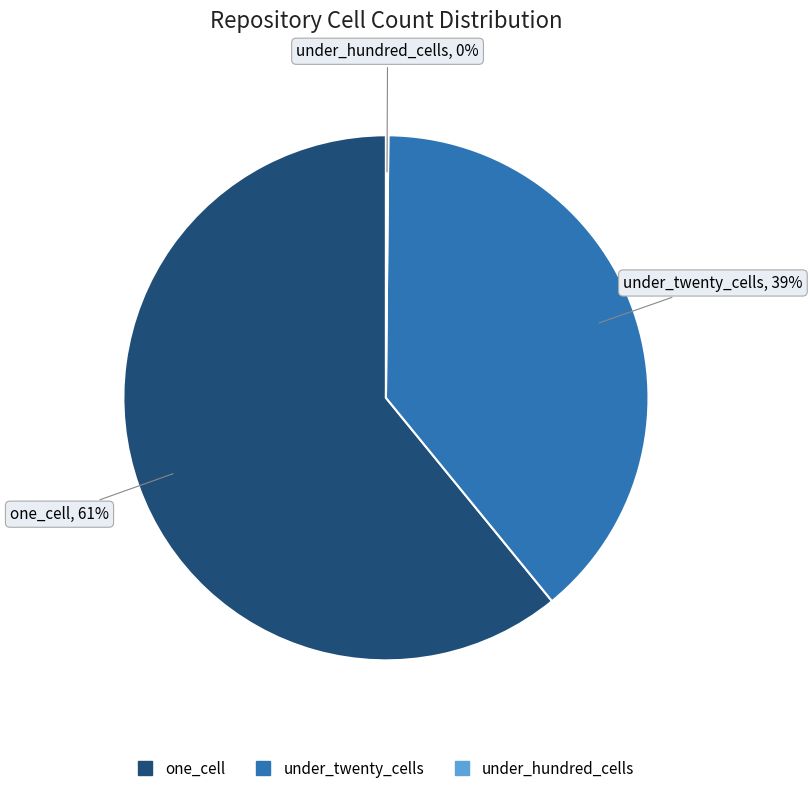

Is there any slice that represents more than half of the pie?

Yes